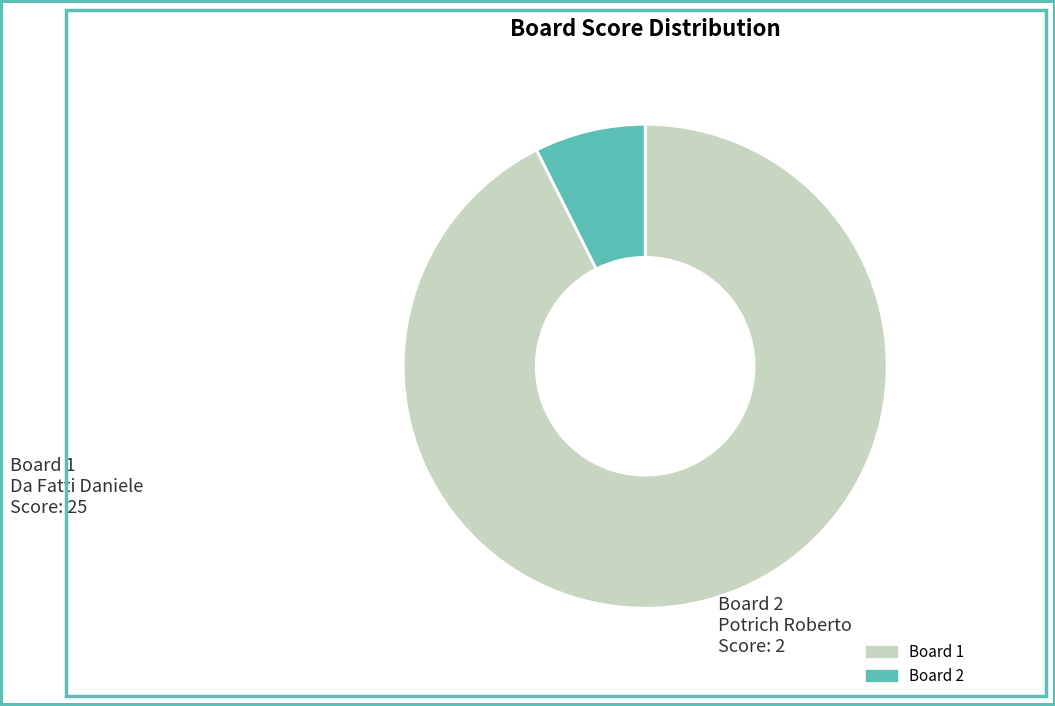

Between Board 1 and Board 2, which is larger?

Board 1